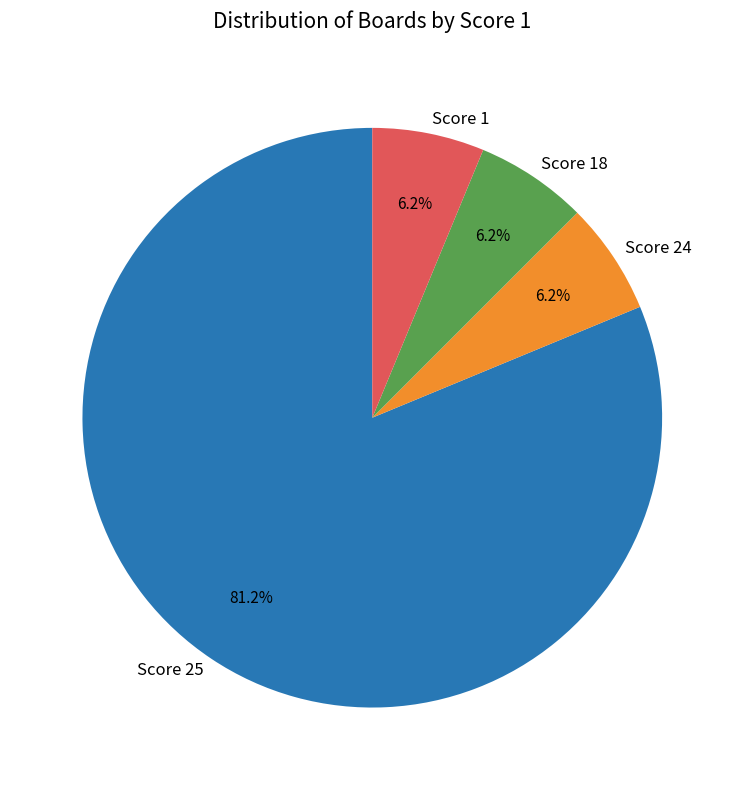

Which category has the biggest portion of the pie?

Score 25